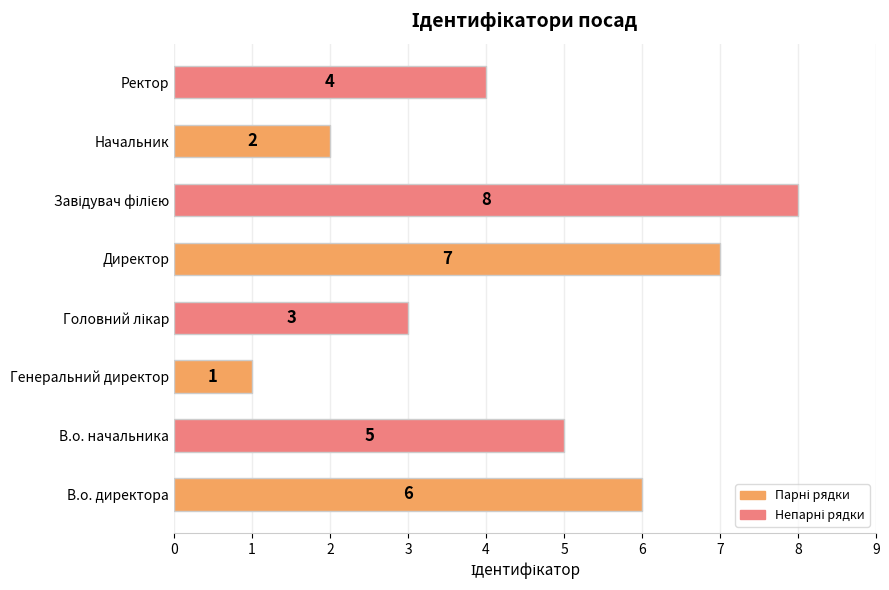

What is the difference between the second highest and second lowest values?

5